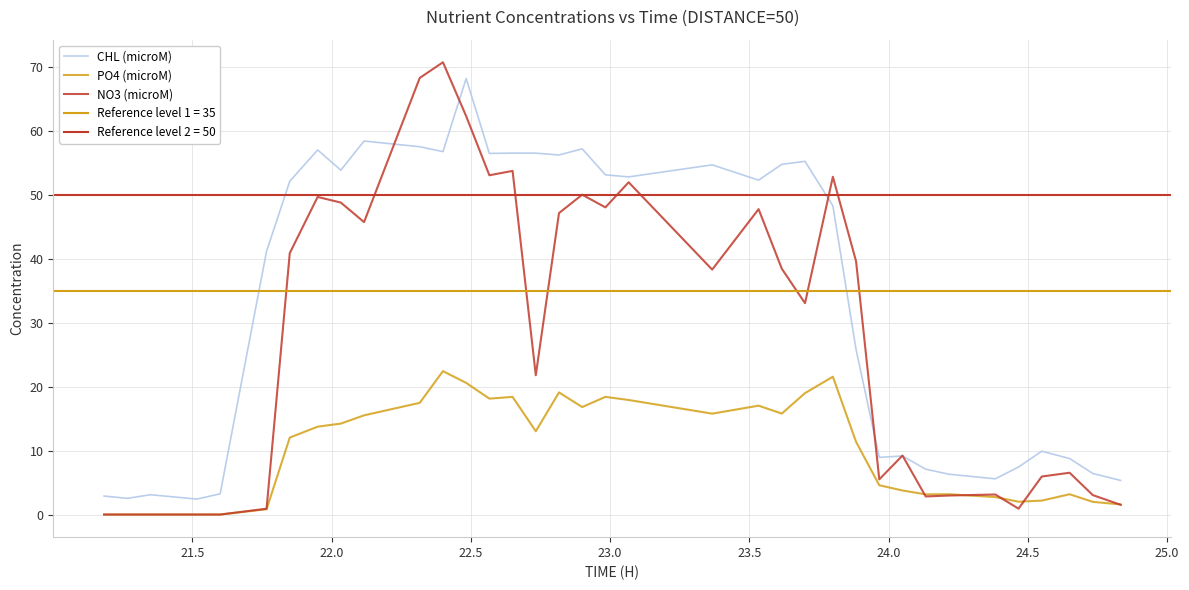

List the series in order of their overall mean, highest first.

CHL (microM), NO3 (microM), PO4 (microM)